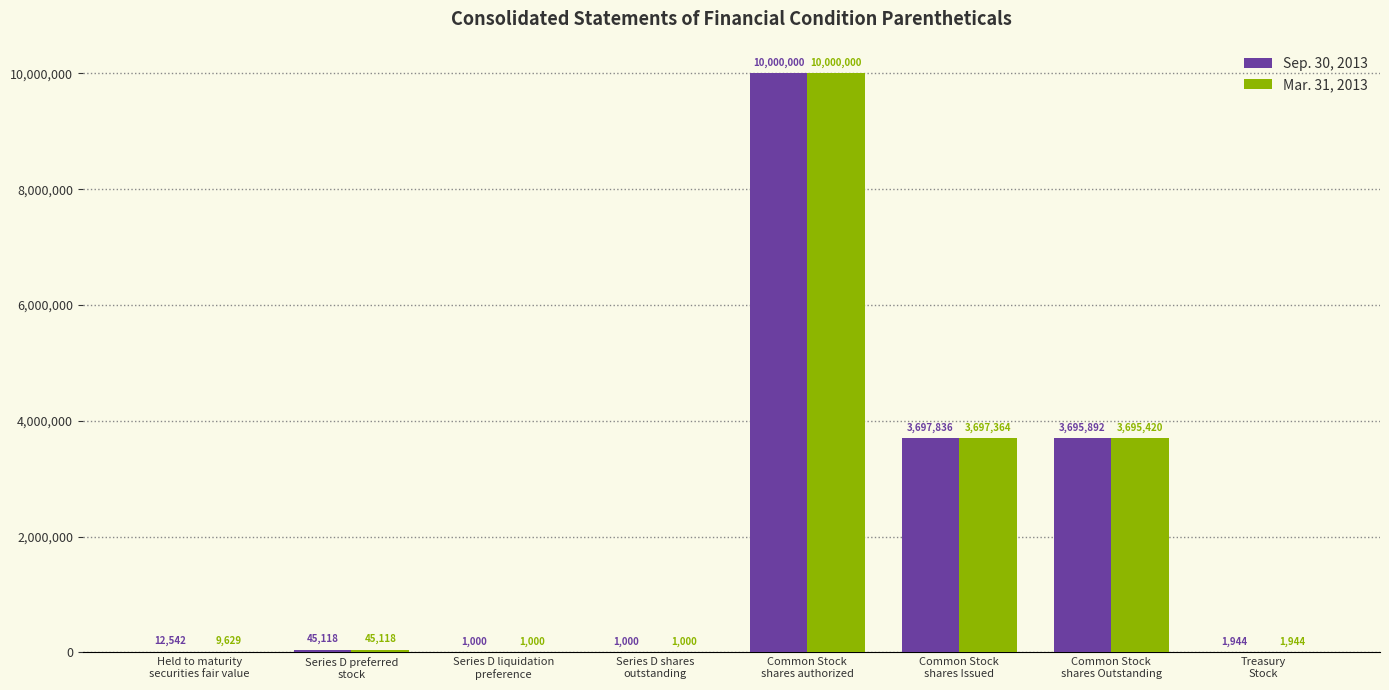

What is the sum of all Mar. 31, 2013 values?

17451475